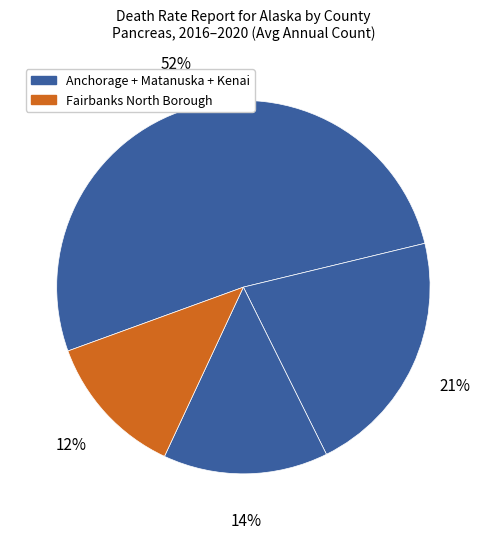

To the nearest percent, what is the difference between the largest and smallest slice percentages?

39%